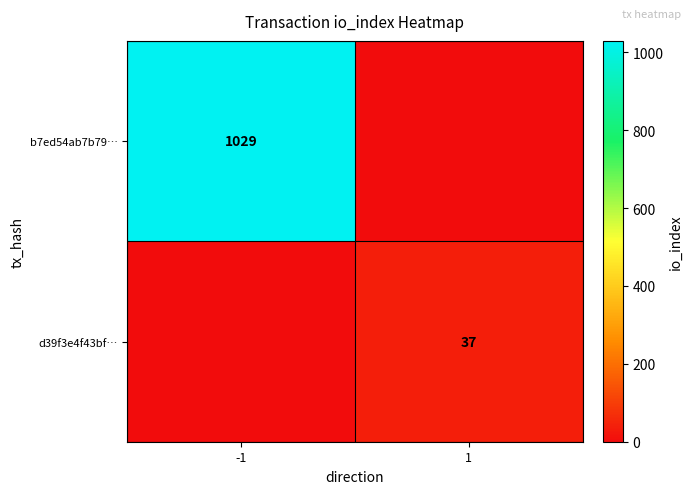

The d39f3e4f43bf… series shows 37 at 1. True or false?

True